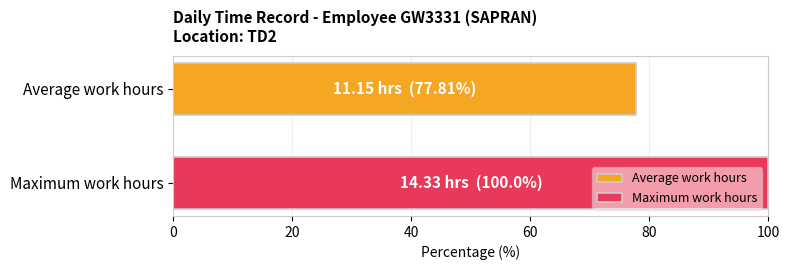

List the series in order of their overall mean, highest first.

Maximum work hours, Average work hours